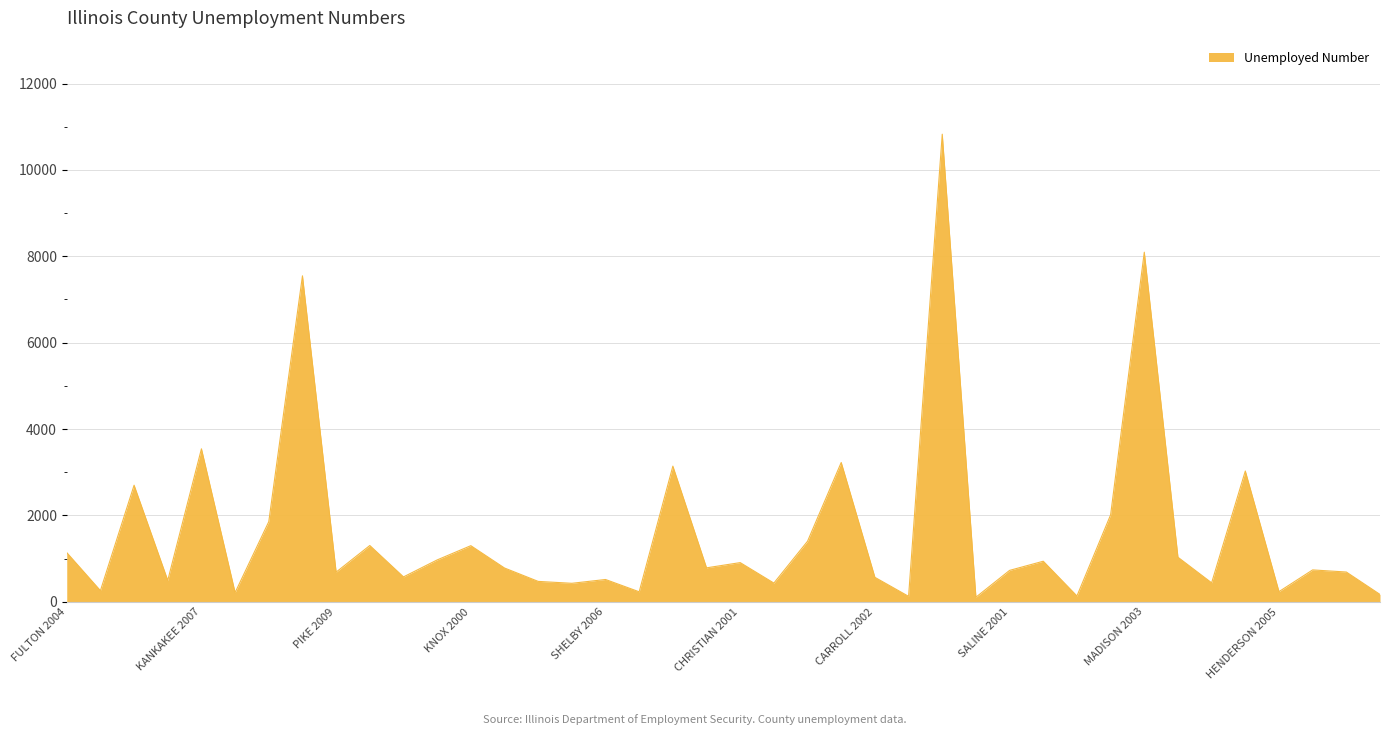

What is the difference between the maximum and minimum values?

10722